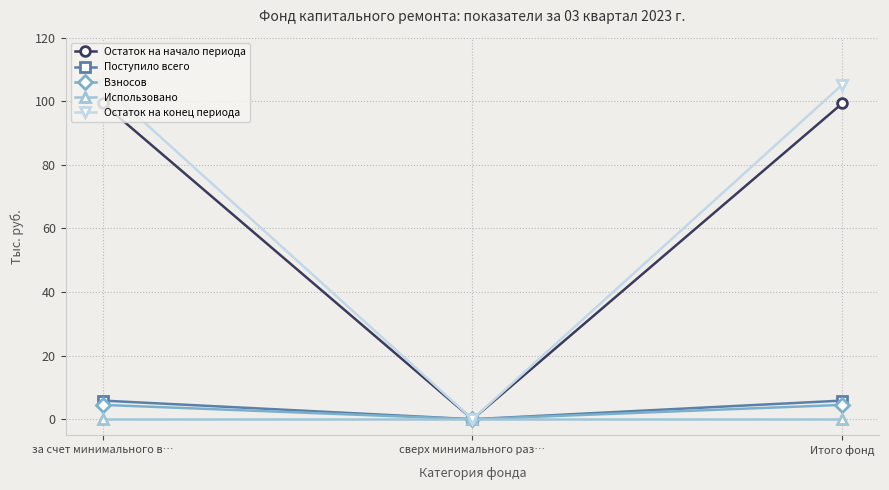

Which series has the widest spread of values?

Остаток на конец периода